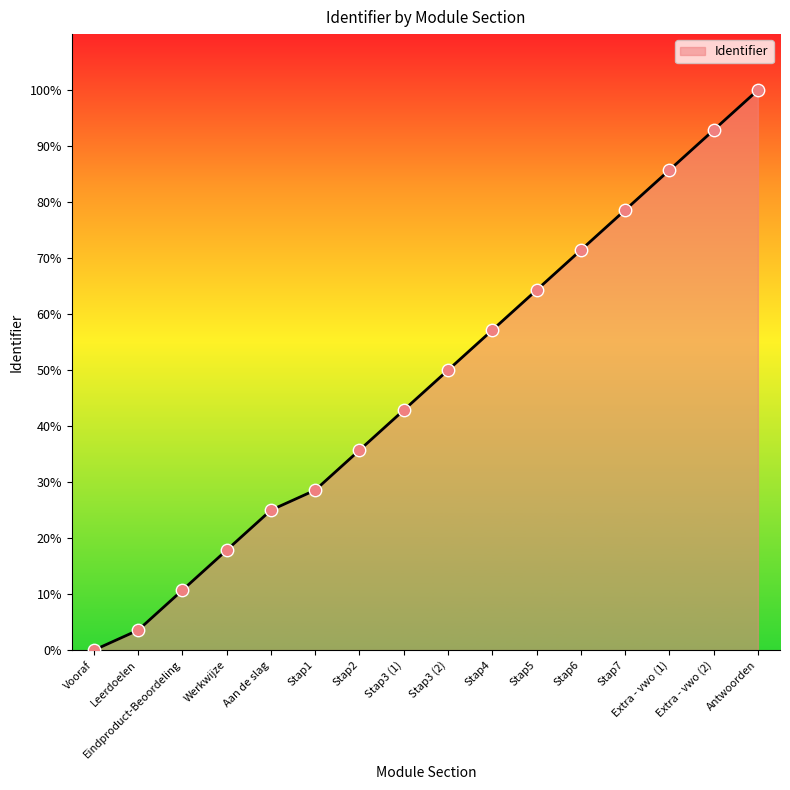

Which has a higher value, Werkwijze or Stap4?

Stap4